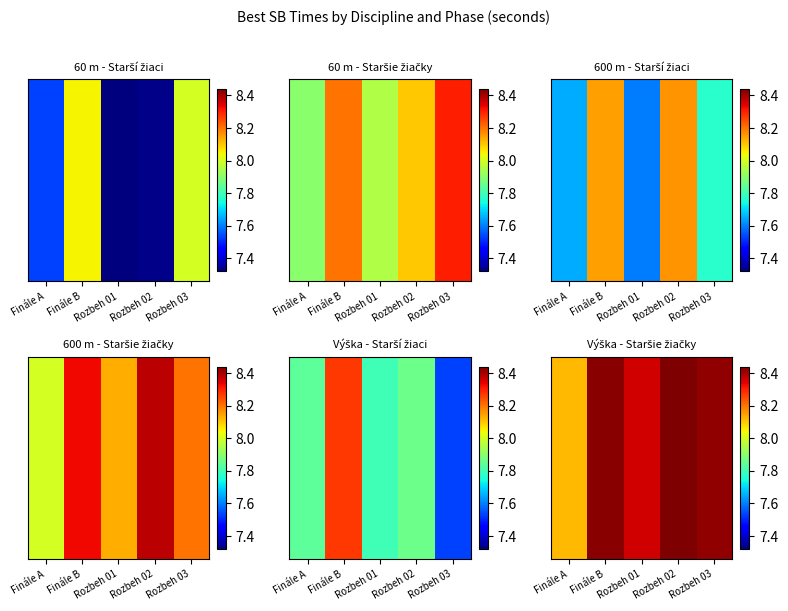

What is the ratio of the value at Finále A to the value at Rozbeh 03?

1.0